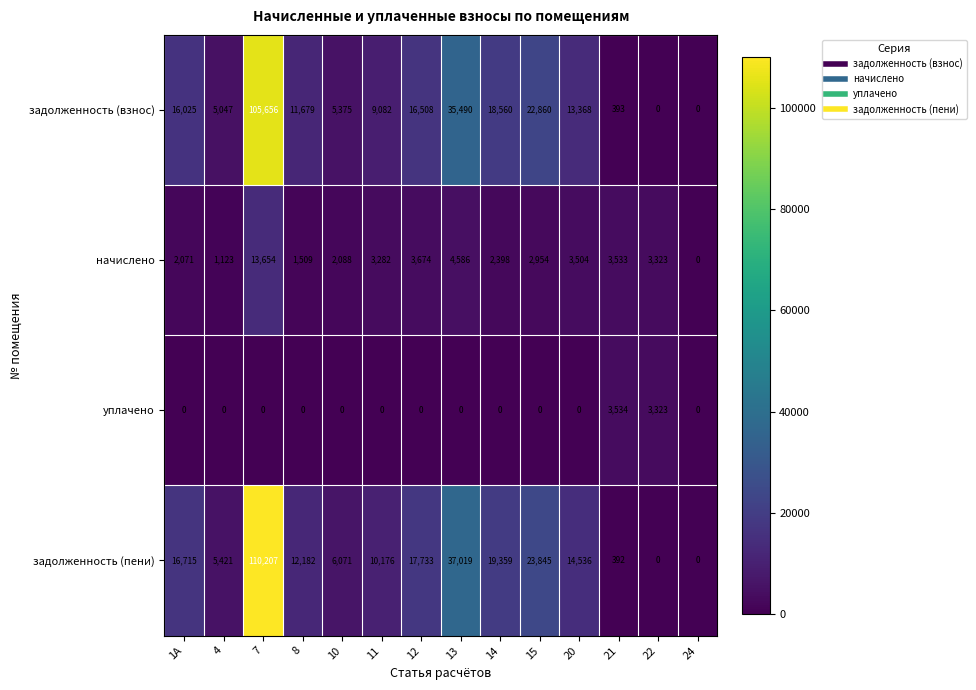

Which series has the largest total across all categories?

задолженность (пени)